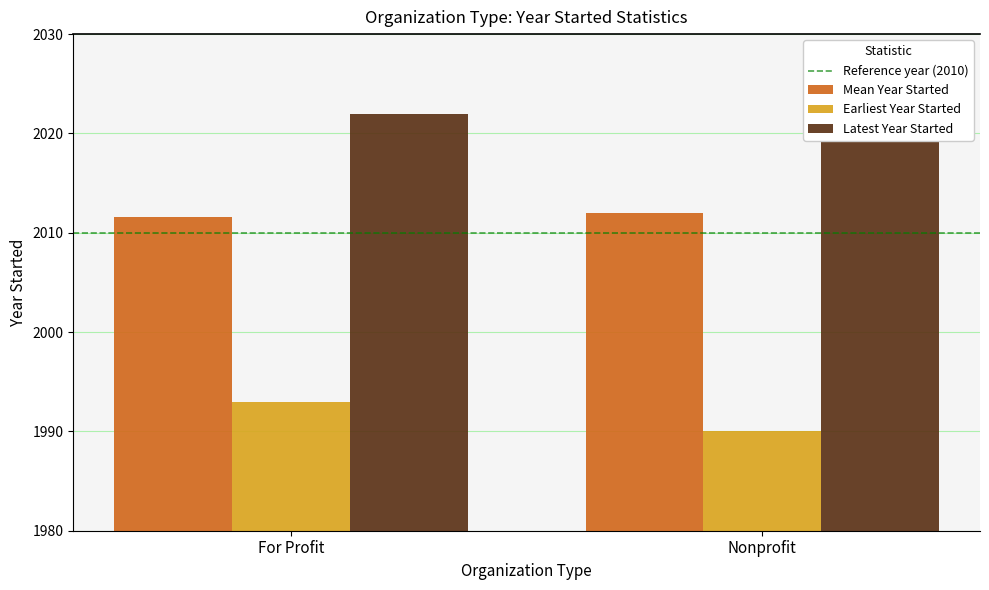

Count the number of data series in this chart.

4